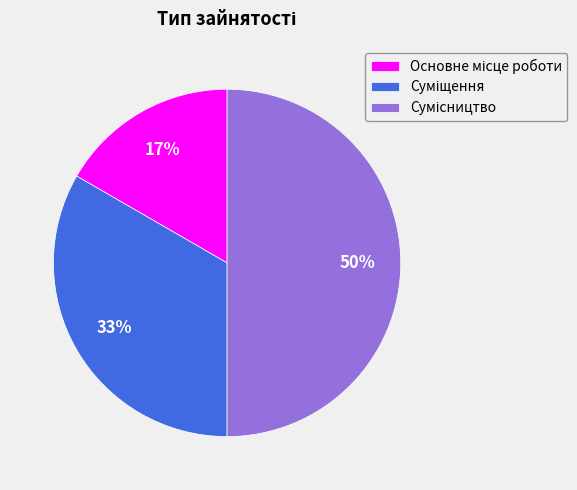

How many slices are in this pie chart?

3